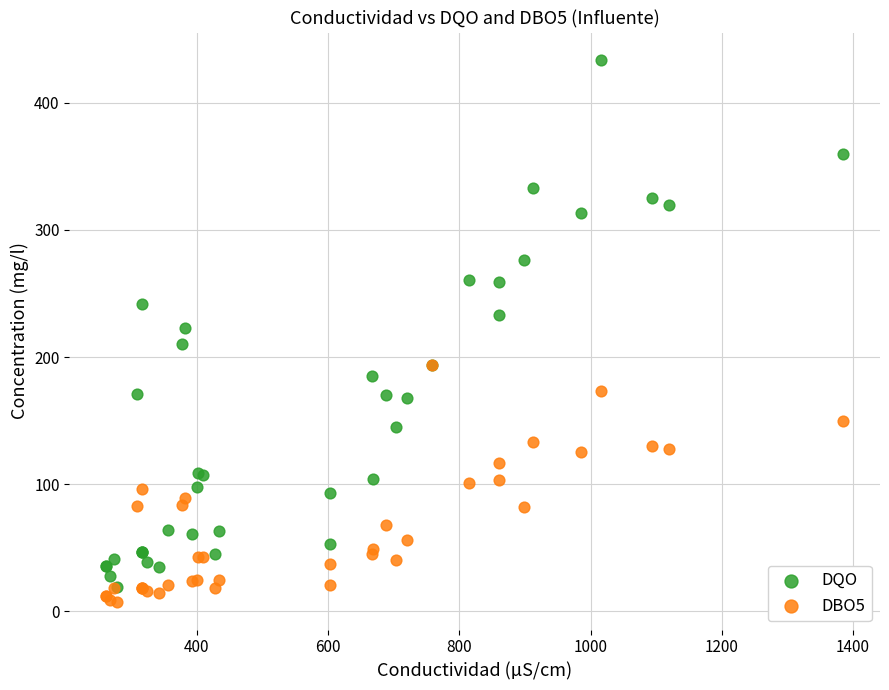

Which series has the largest Y range (max minus min)?

DQO